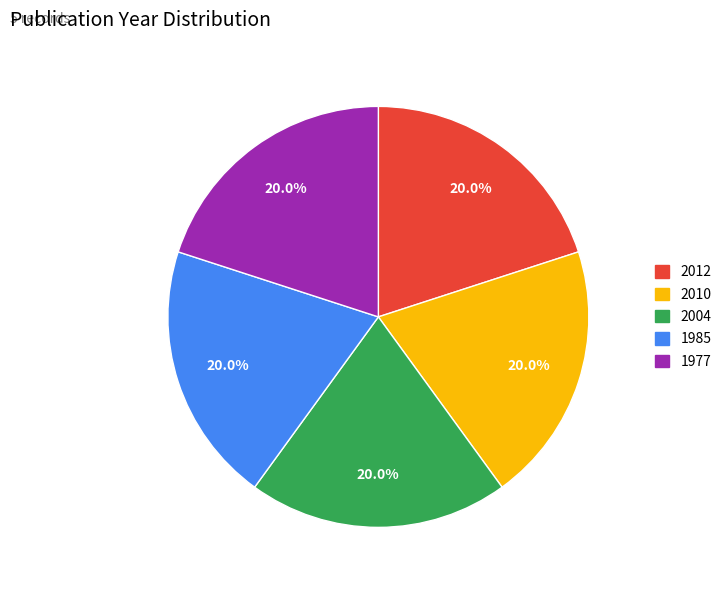

Is 1985 the majority of the pie?

No